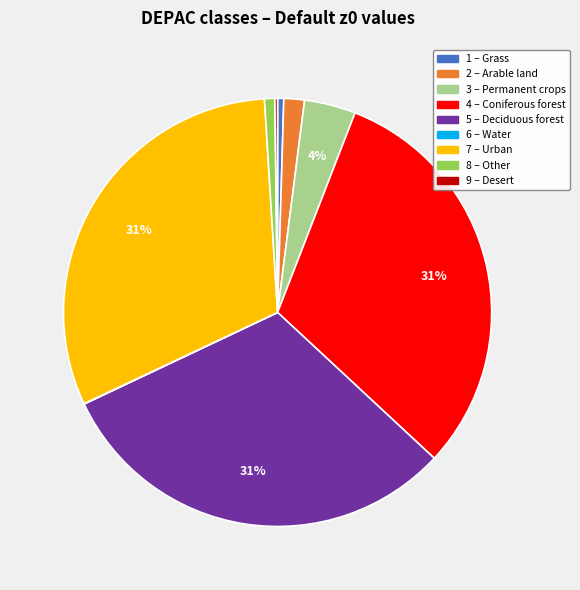

Is 4 – Coniferous forest the majority of the pie?

No